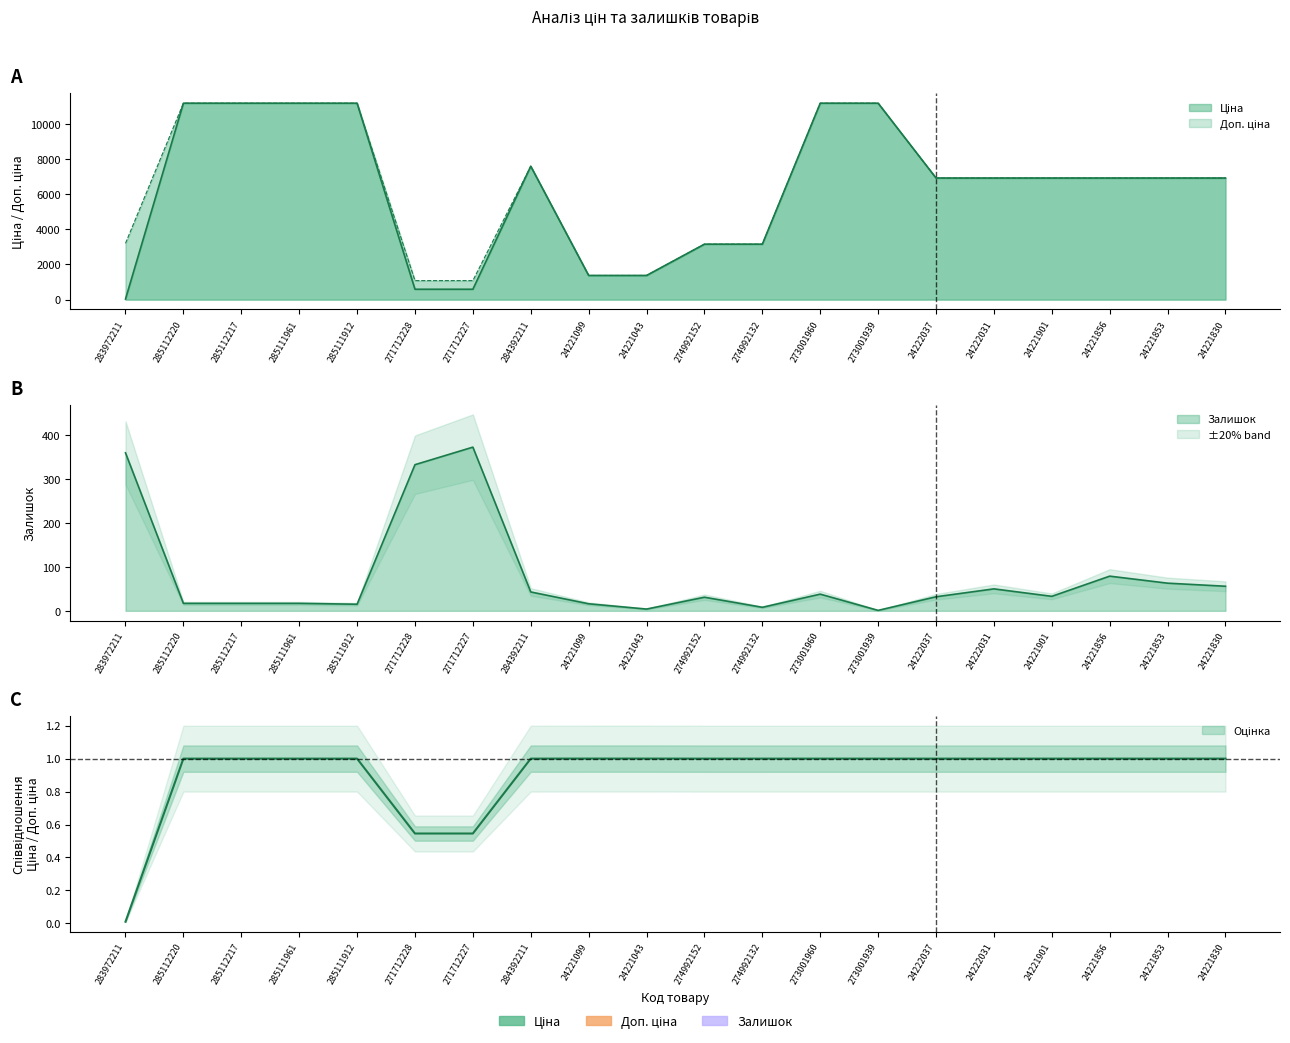

What is the difference between the maximum and minimum values in the Доп. ціна series?

10106.5